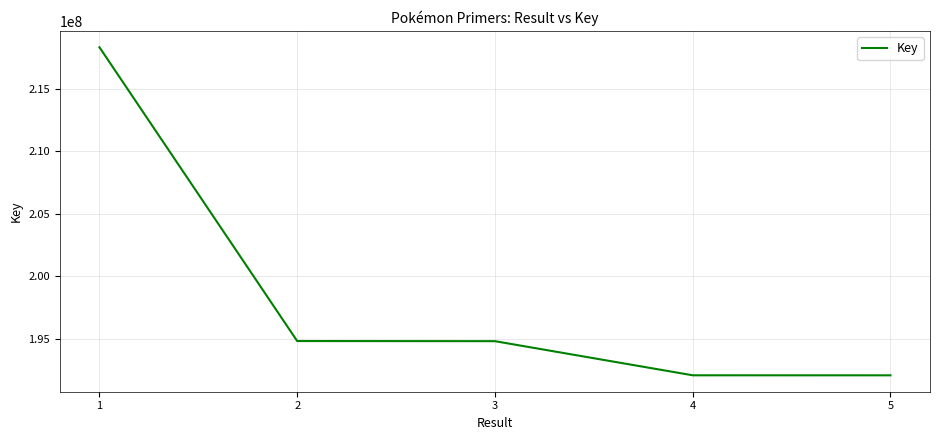

What is the average value?

198427223